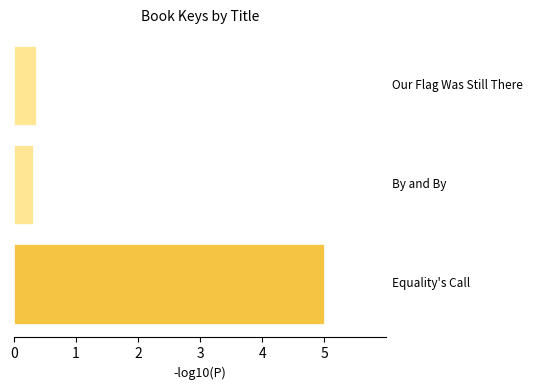

What is the sum of all values?

5.7